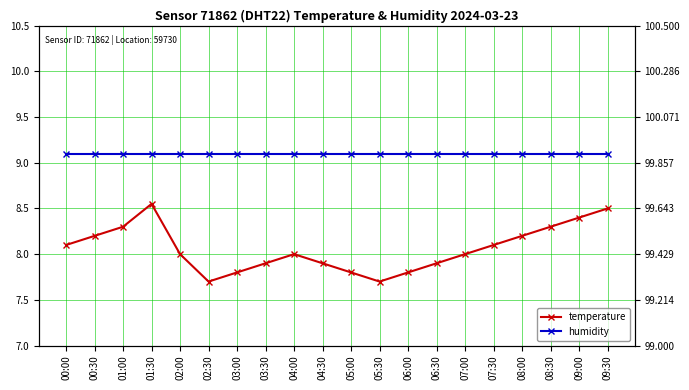

How many lines are shown in the chart?

2